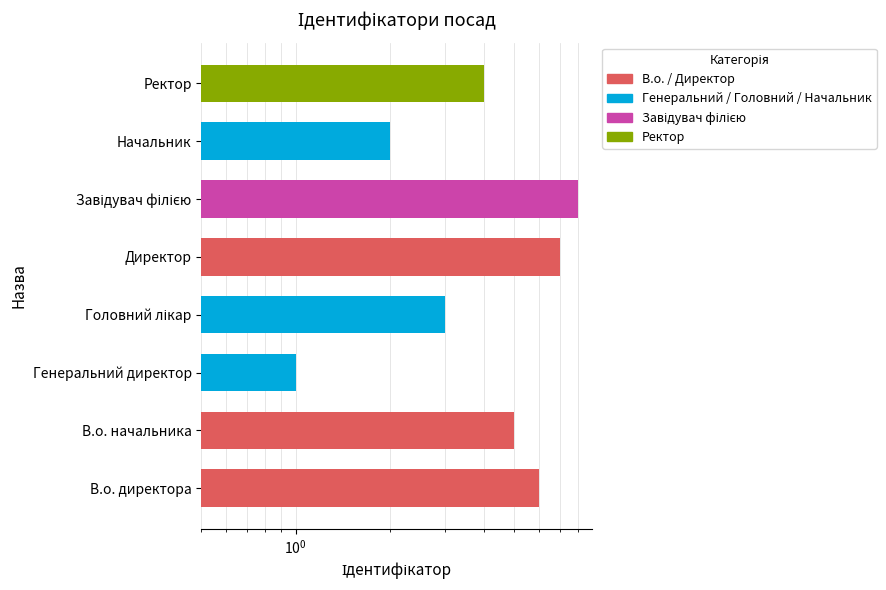

Where is the data nearest to the value 4?

Ректор